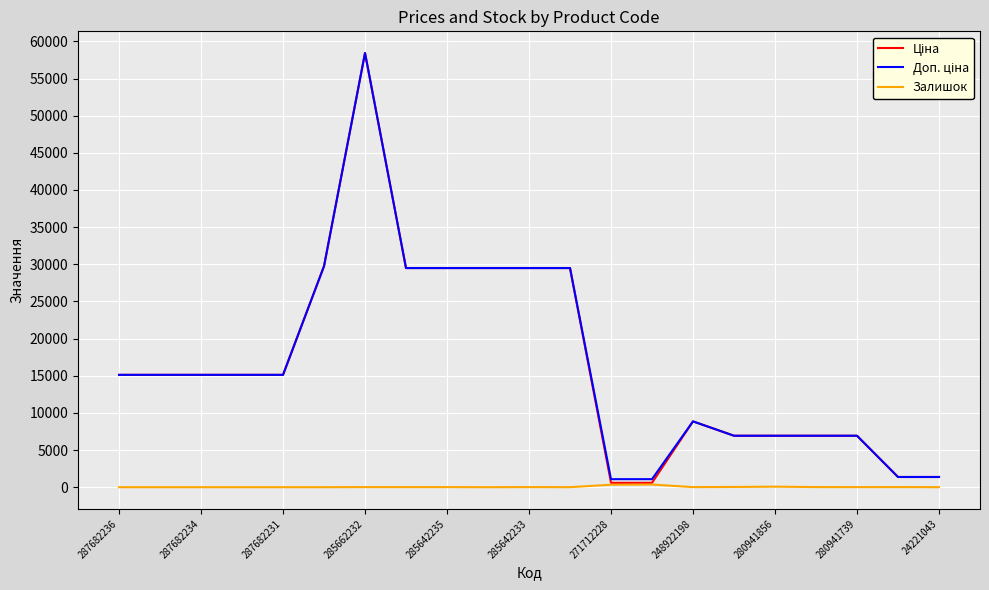

At which category is the sum across all series the highest?

285662232